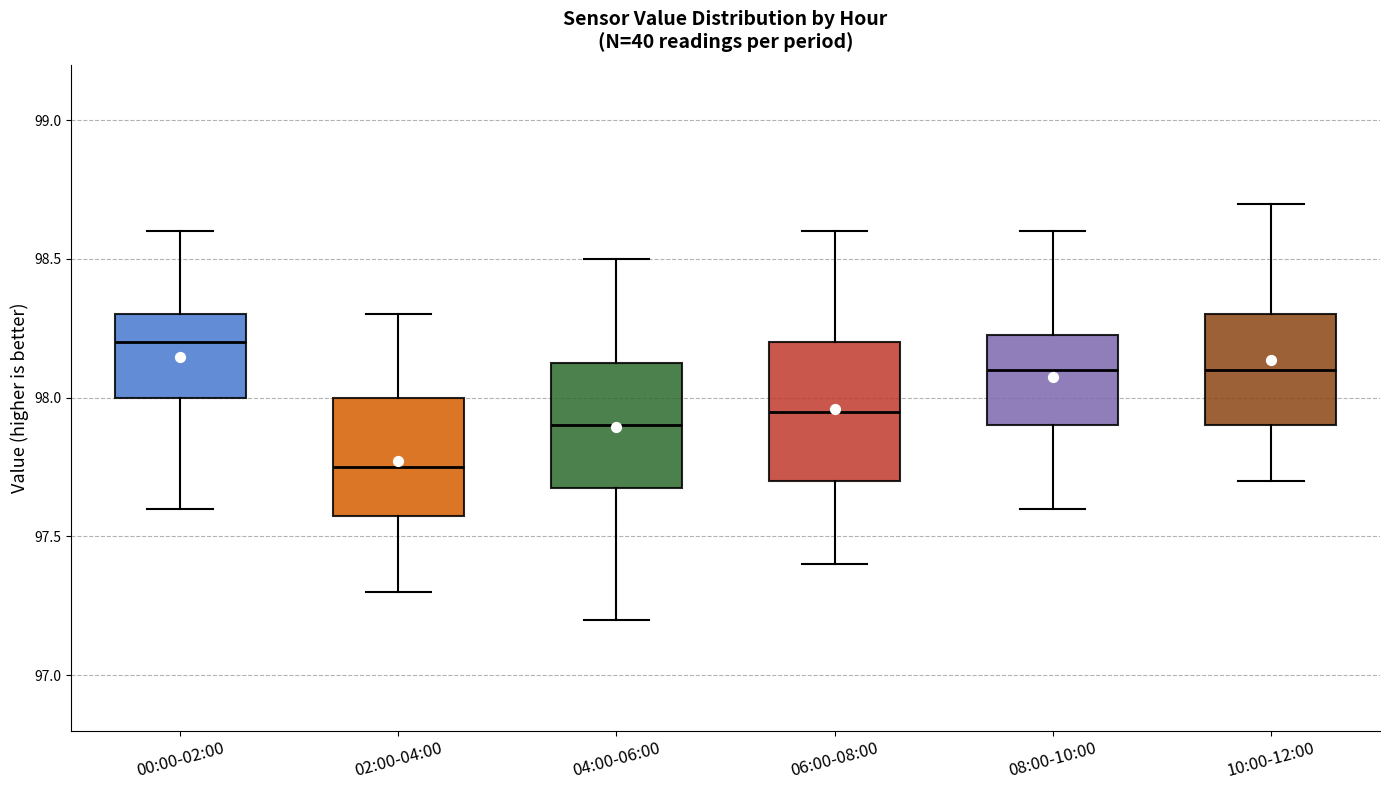

Reading left to right, transcribe this box plot: for each box, give where its median line is, the range the box spans, and where its two whiskers end, as read against the y-axis. The values are not printed on the chart, so give them approximately, as read against the axis.

00:00-02:00: median 98.20, box 98.00 to 98.30, whiskers 97.60 to 98.60
02:00-04:00: median 97.75, box 97.60 to 98.00, whiskers 97.30 to 98.30
04:00-06:00: median 97.90, box 97.70 to 98.15, whiskers 97.20 to 98.50
06:00-08:00: median 97.95, box 97.70 to 98.20, whiskers 97.40 to 98.60
08:00-10:00: median 98.10, box 97.90 to 98.25, whiskers 97.60 to 98.60
10:00-12:00: median 98.10, box 97.90 to 98.30, whiskers 97.70 to 98.70